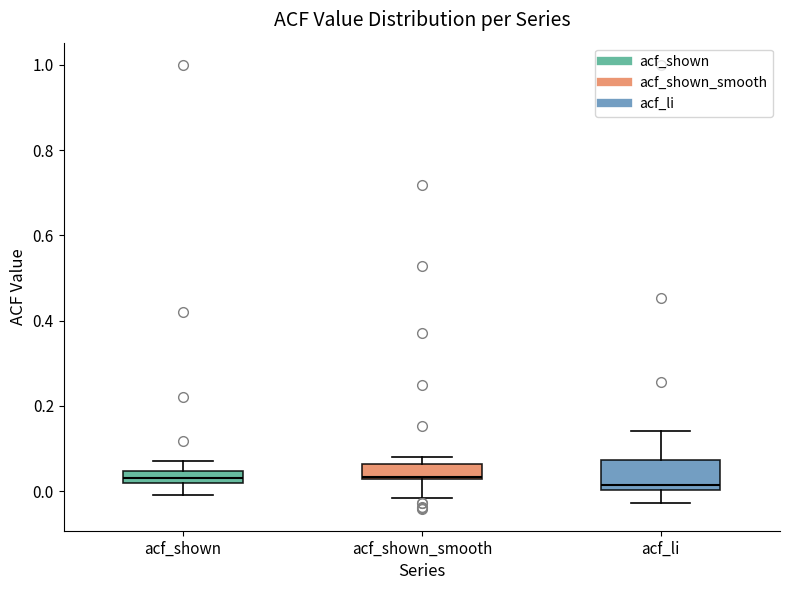

Where is the upper edge of the box for acf_shown on the y-axis? The values are not printed on the chart, so give them approximately, as read against the axis.

0.04